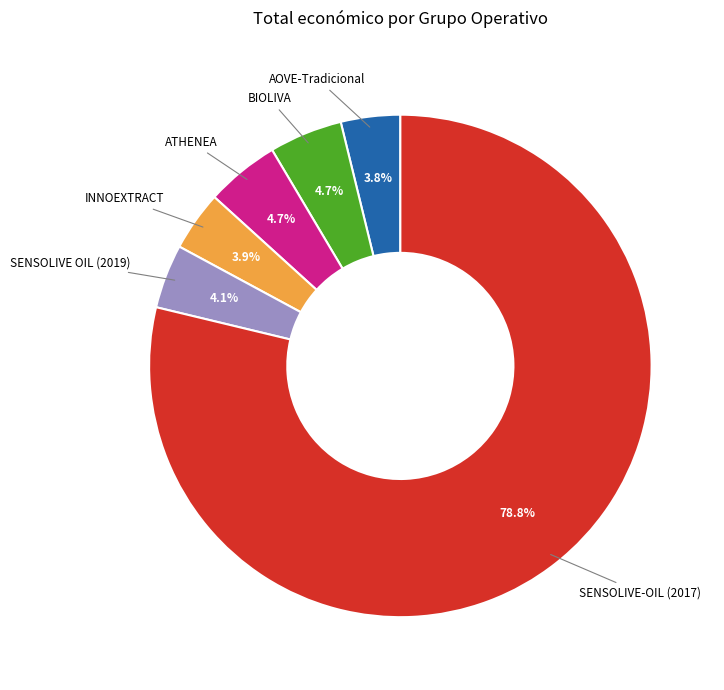

Count the number of slices in the pie.

6